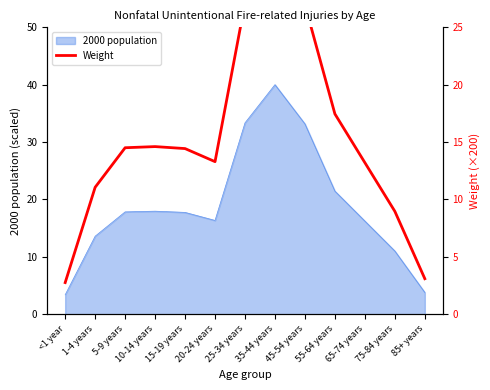

Reading right to left, extract all data points from this chart.

85+ years=3.1	75-84 years=9.0	65-74 years=13.2	55-64 years=17.4	45-54 years=27.0	35-44 years=32.5	25-34 years=27.1	20-24 years=13.3	15-19 years=14.4	10-14 years=14.6	5-9 years=14.5	1-4 years=11.1	<1 year=2.8